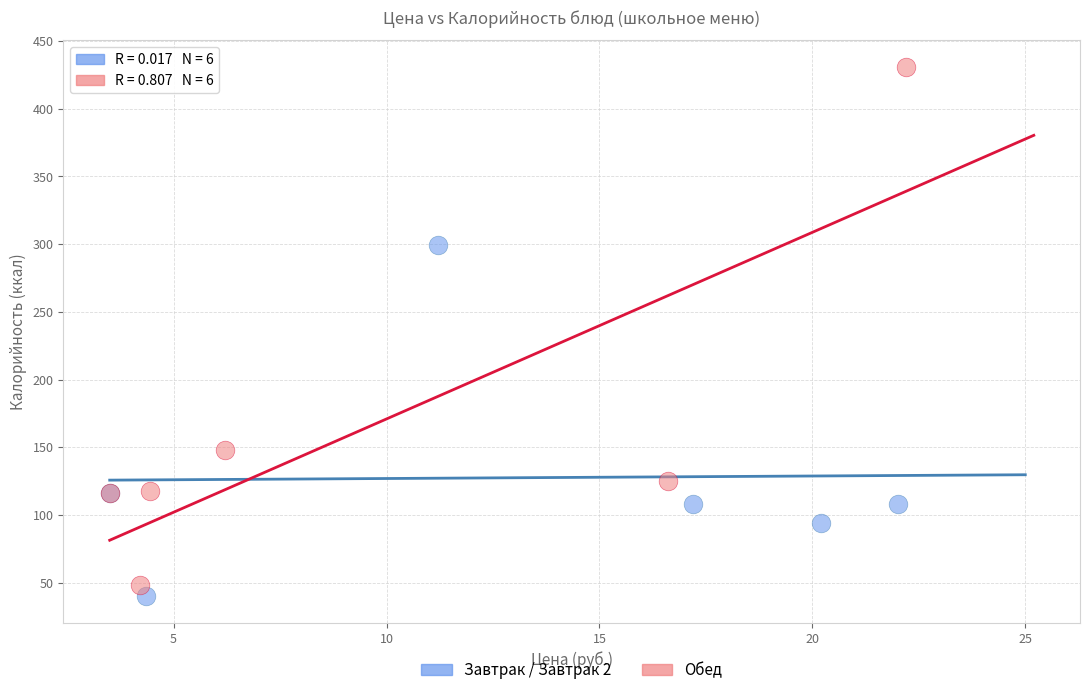

Which series has the widest spread of Y values?

Обед